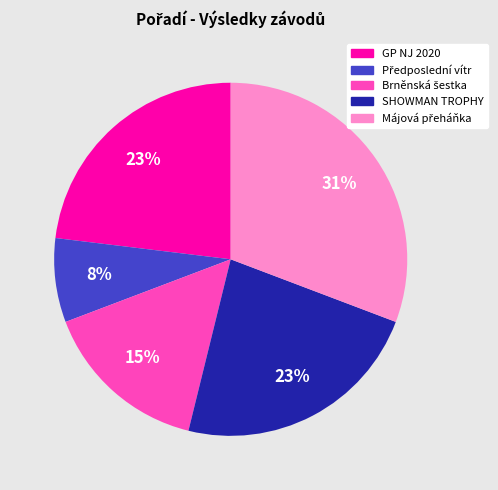

To the nearest percent, what is the difference between the largest and smallest slice percentages?

23%